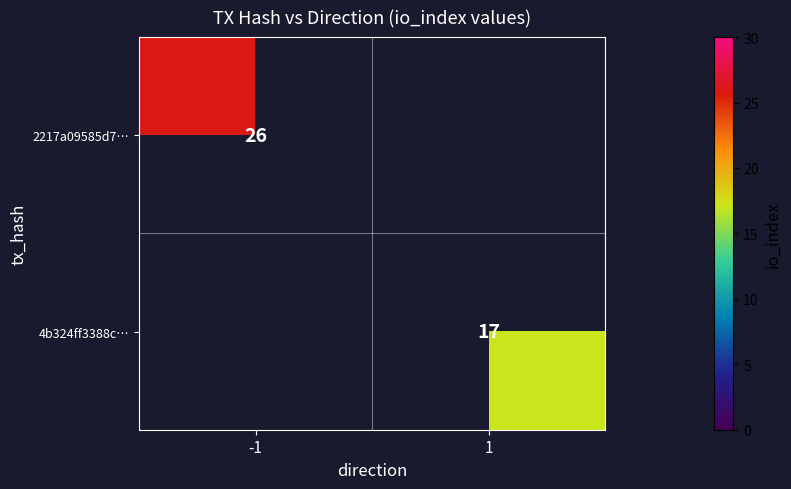

The value of 2217a09585d7… at -1 is 15. True or false?

False